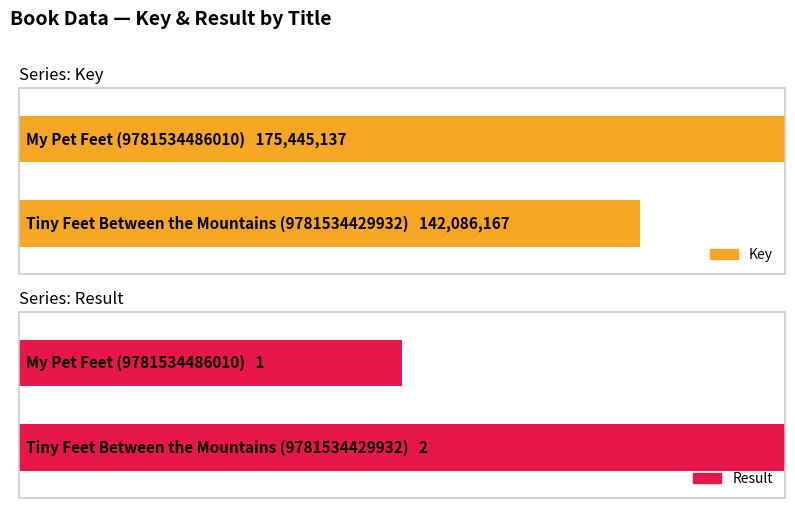

How many groups of bars are there?

2